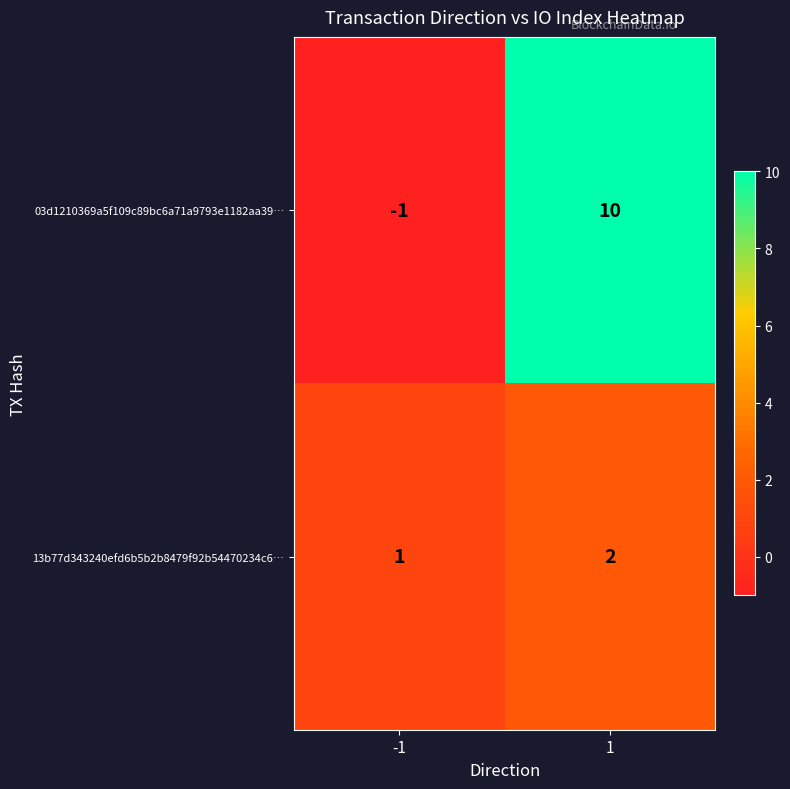

Which series changed the most between -1 and 1?

03d1210369a5f109c89bc6a71a9793e1182aa39…